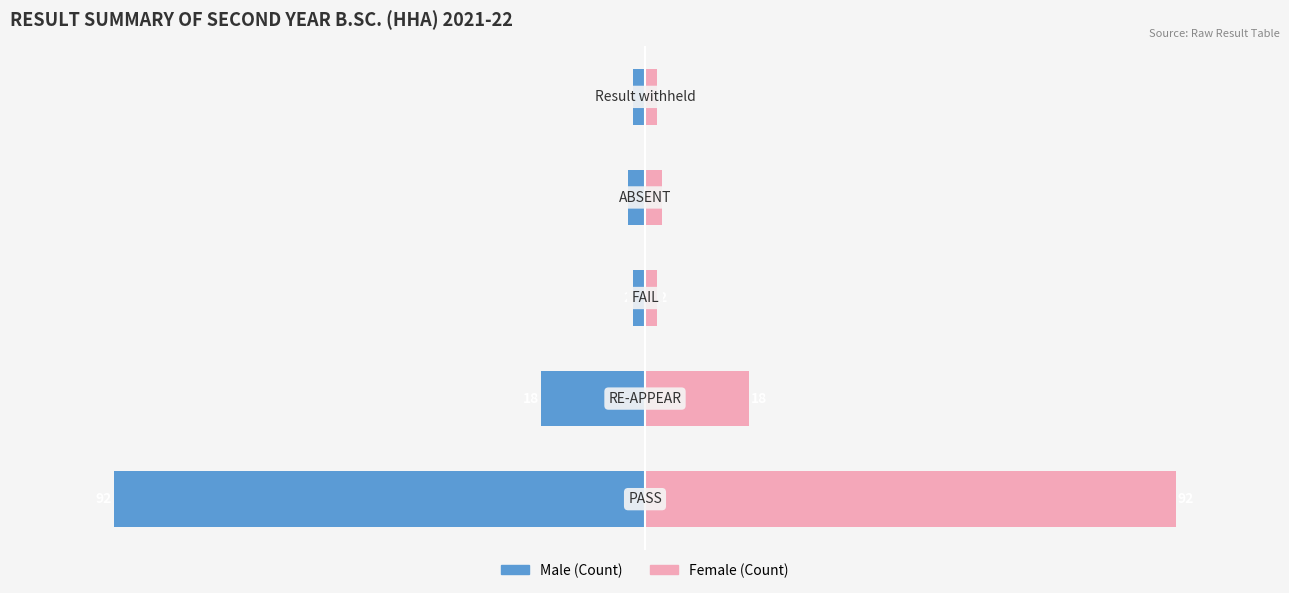

Which series has the largest total across all categories?

Female